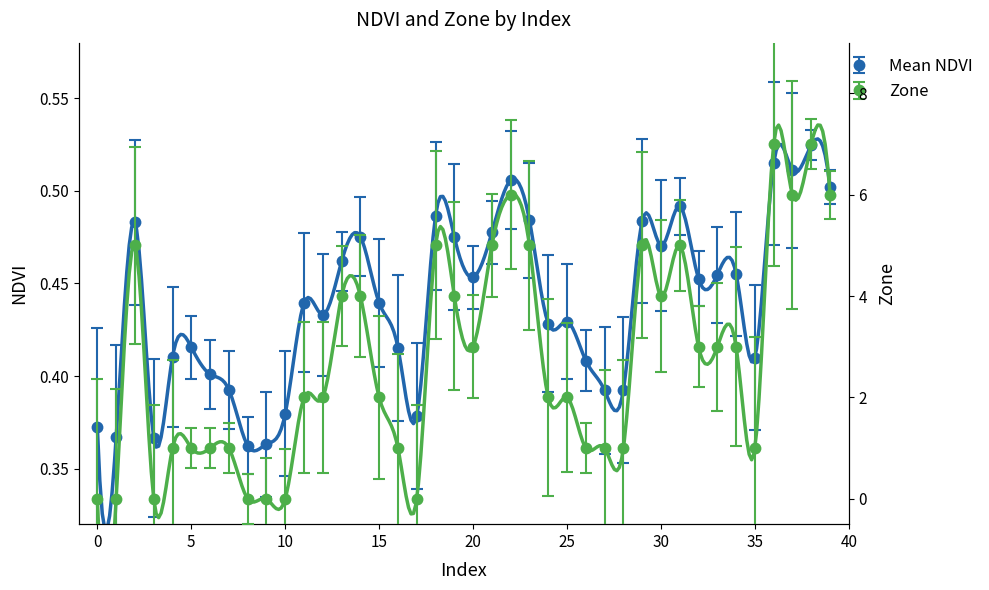

What is the difference between the highest and lowest values at 0?

0.4